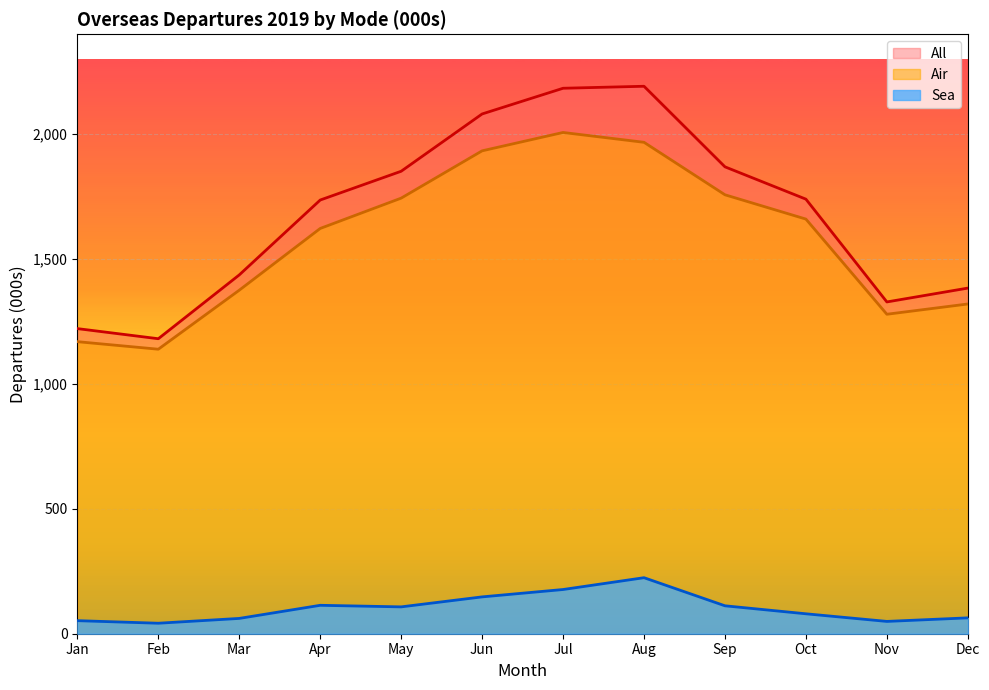

What is the difference between the highest and lowest values at Jan?

1169.3